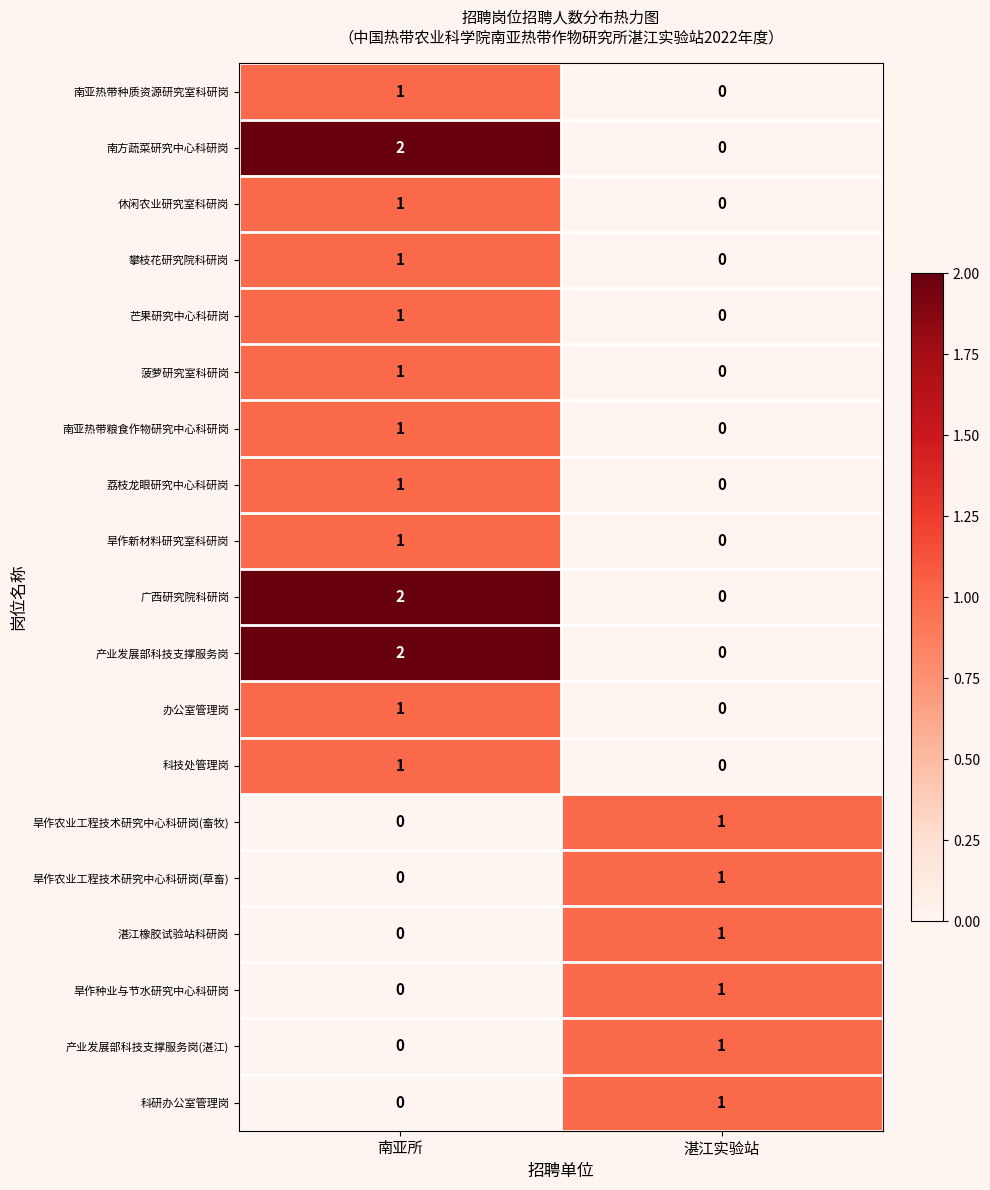

Rank the categories by 旱作新材料研究室科研岗 value from lowest to highest.

湛江实验站, 南亚所